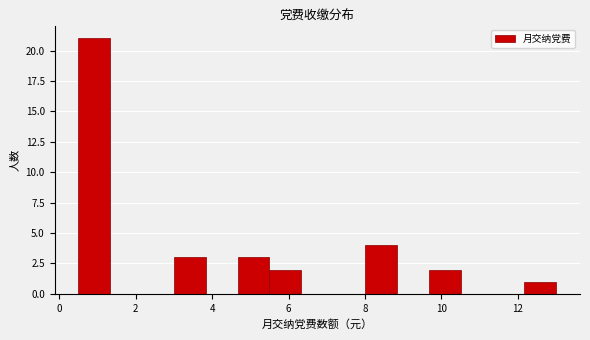

Over which range of the x-axis is the bar tallest?

0.6 to 1.4